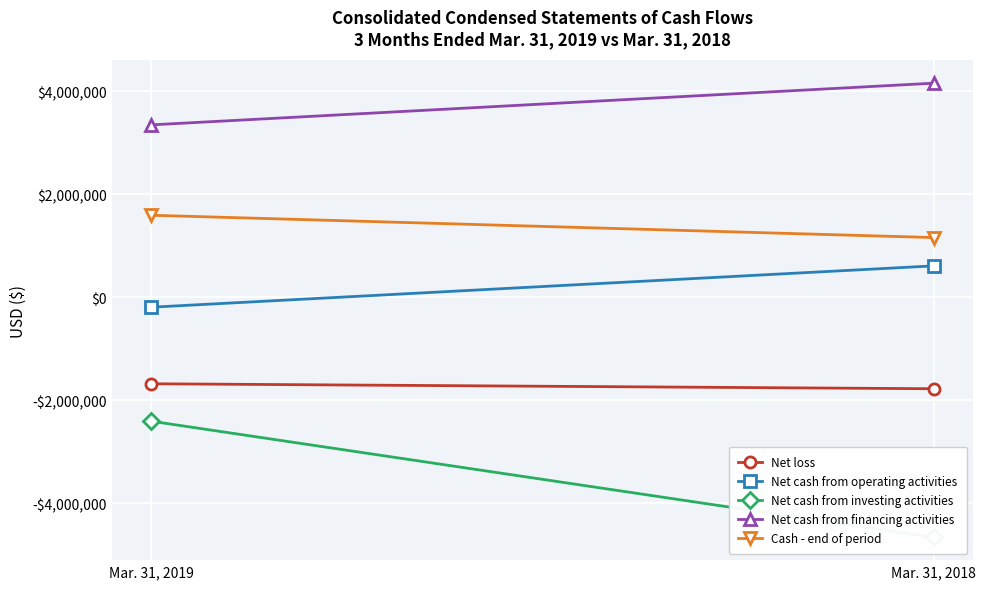

Rank the series by their average value, from highest to lowest.

Net cash from financing activities, Cash - end of period, Net cash from operating activities, Net loss, Net cash from investing activities